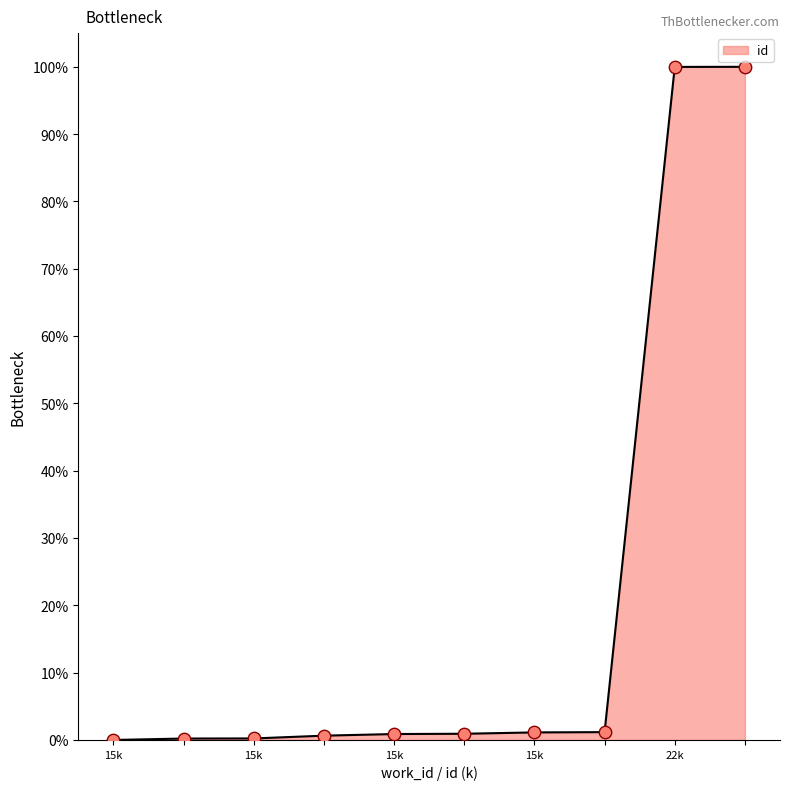

What is the greatest value displayed?

100.0